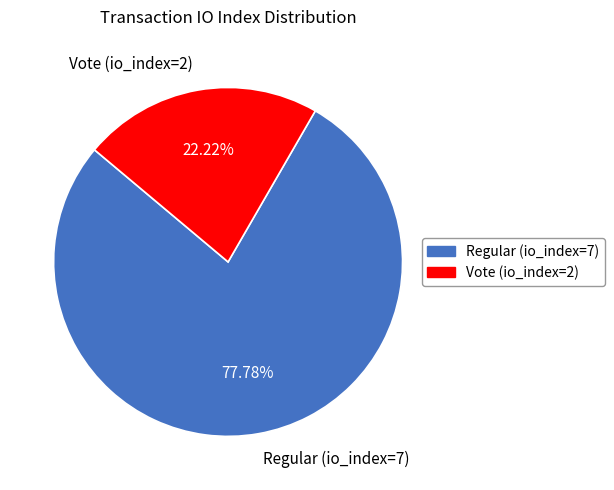

Rank the categories by value from lowest to highest.

Vote (io_index=2), Regular (io_index=7)